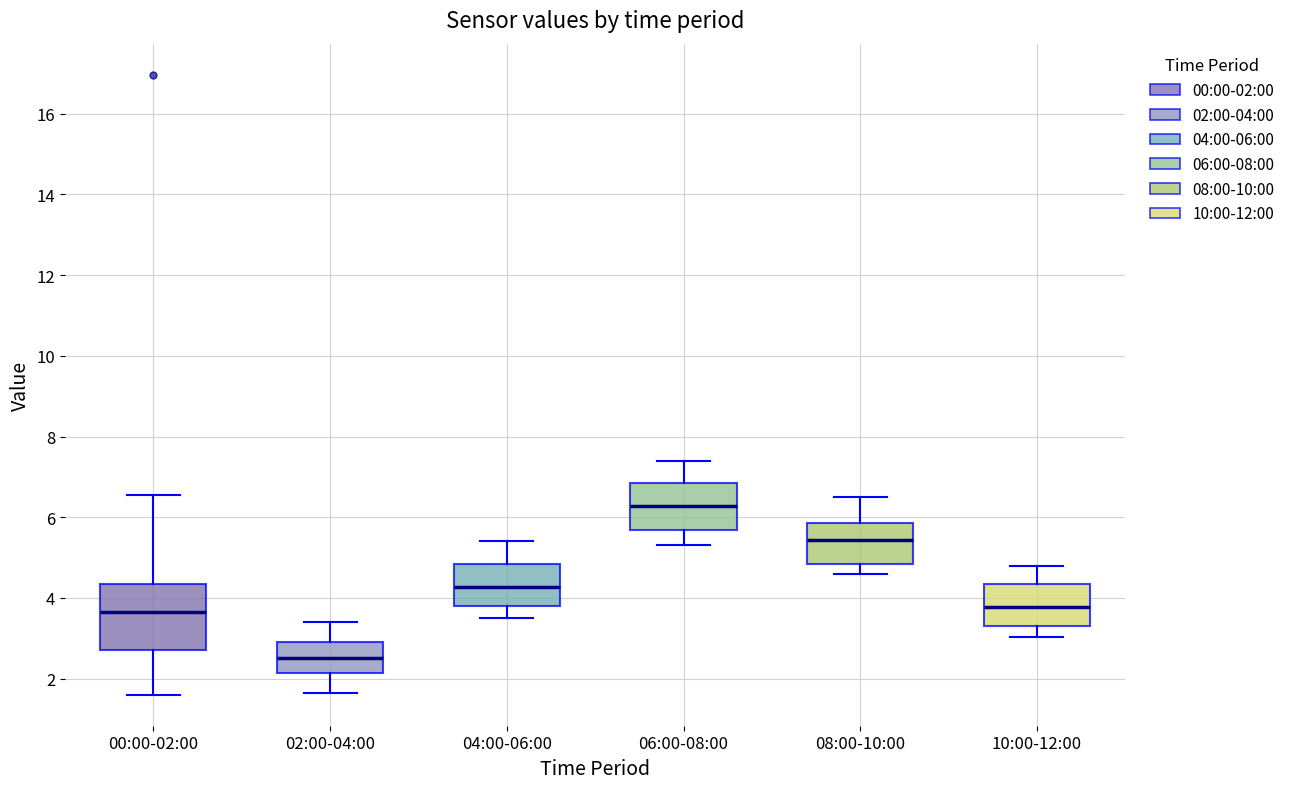

Comparing the boxes themselves (not the whiskers), which one is the tallest?

00:00-02:00